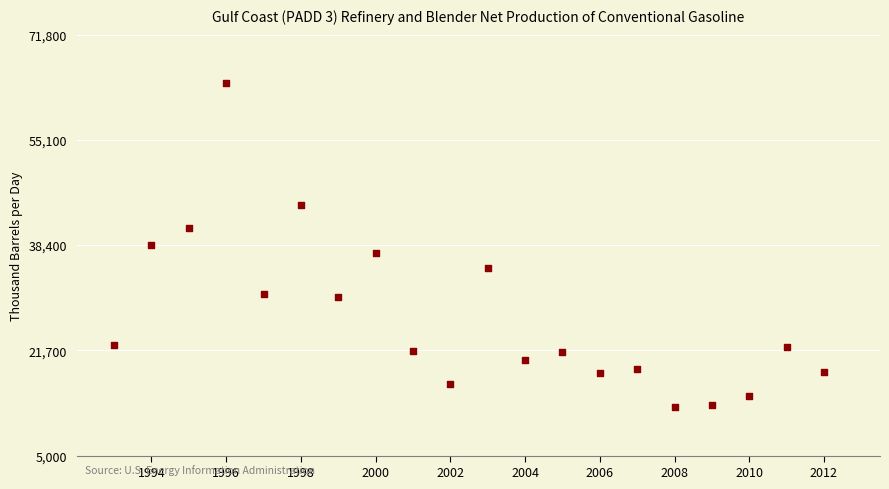

What is the range of X values (max minus min)?

19.0